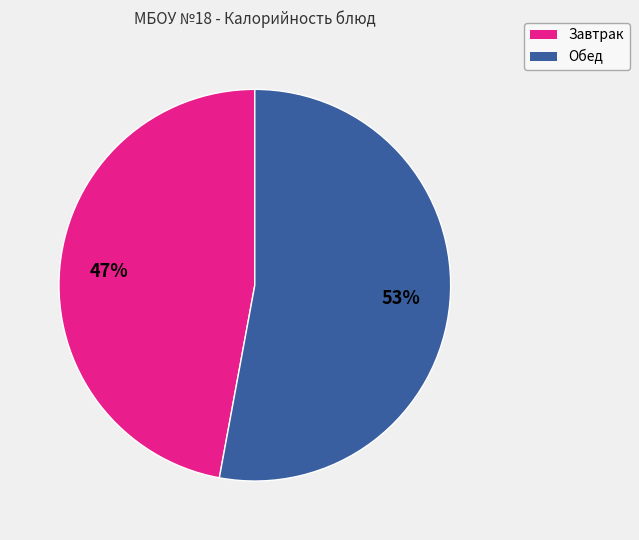

Does any single category account for the majority?

Yes